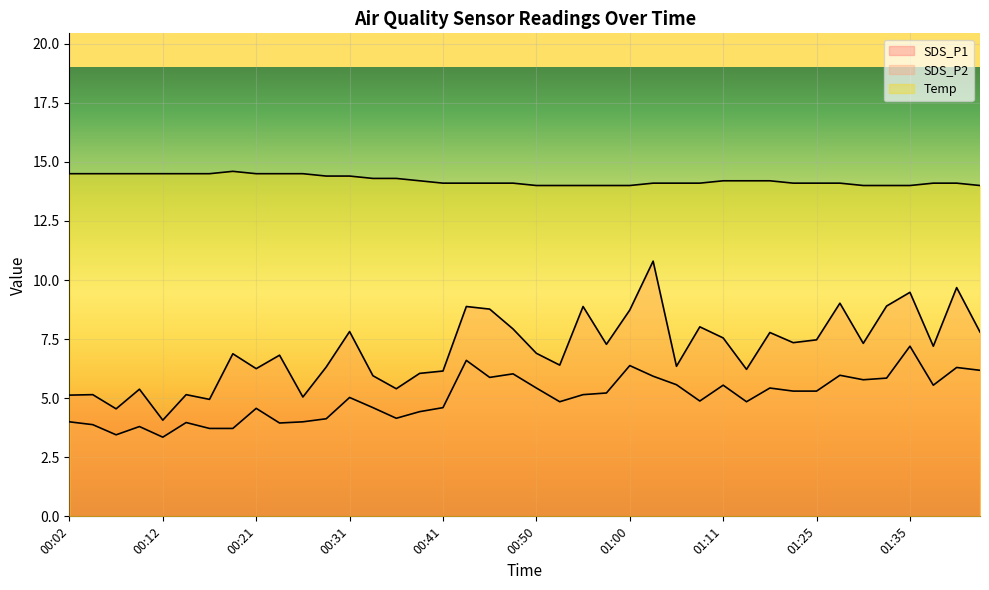

What is the spread (max minus min) of values at 00:24?

10.6